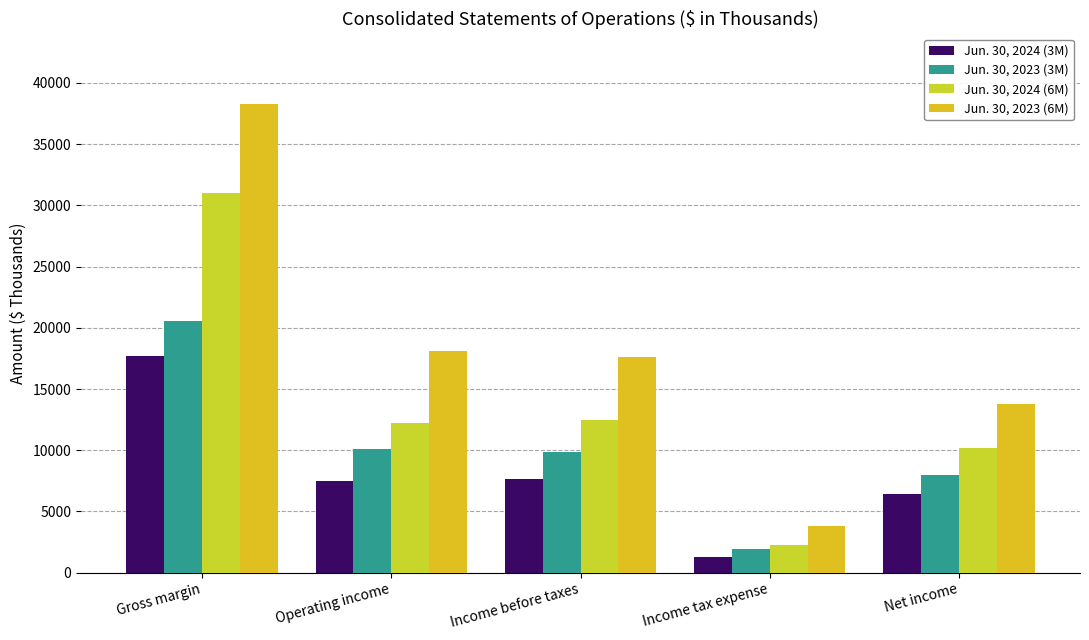

Rank the series by their maximum value, from lowest to highest.

Jun. 30, 2024 (3M), Jun. 30, 2023 (3M), Jun. 30, 2024 (6M), Jun. 30, 2023 (6M)